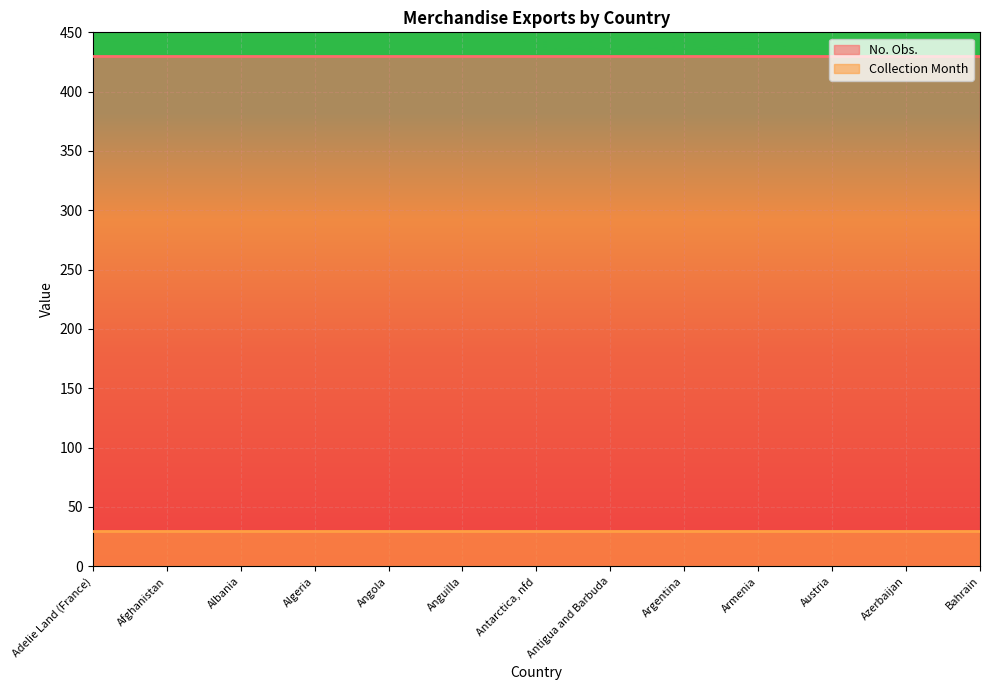

What position from the left is Algeria?

4